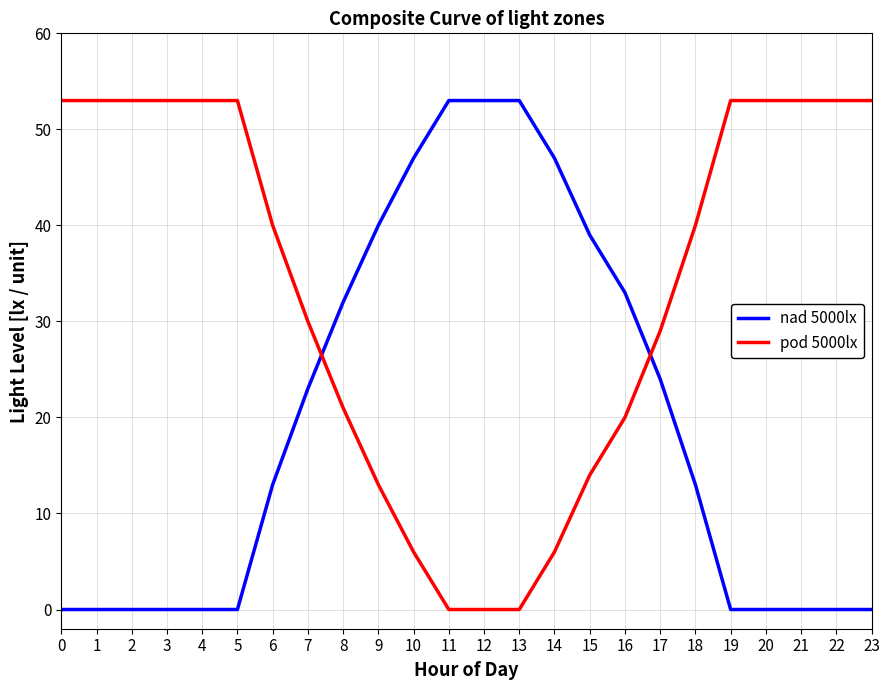

Rank the series at 17 from lowest to highest value.

nad 5000lx, pod 5000lx